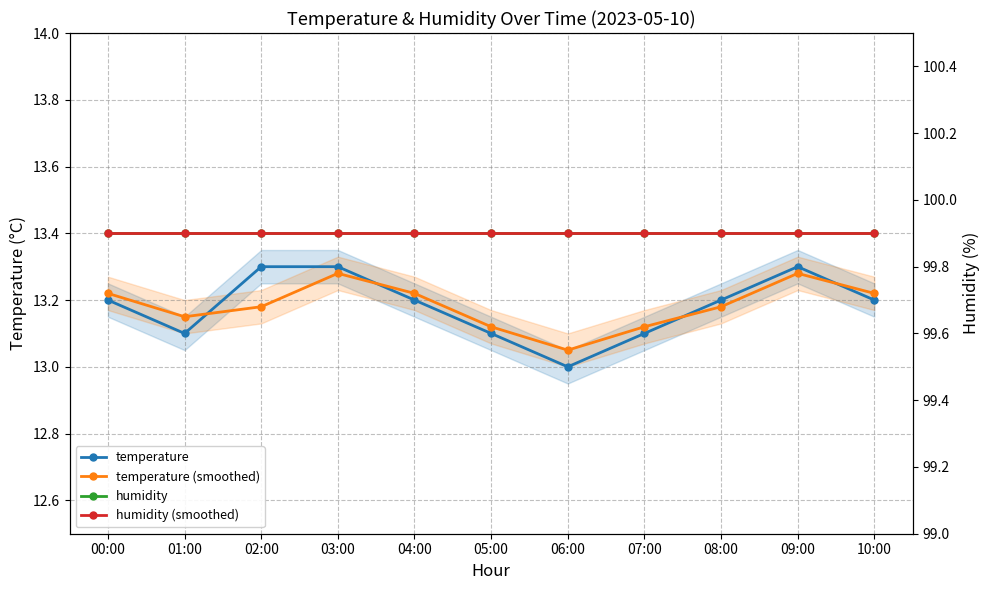

True or false: humidity has more than 2 interior local peaks.

False